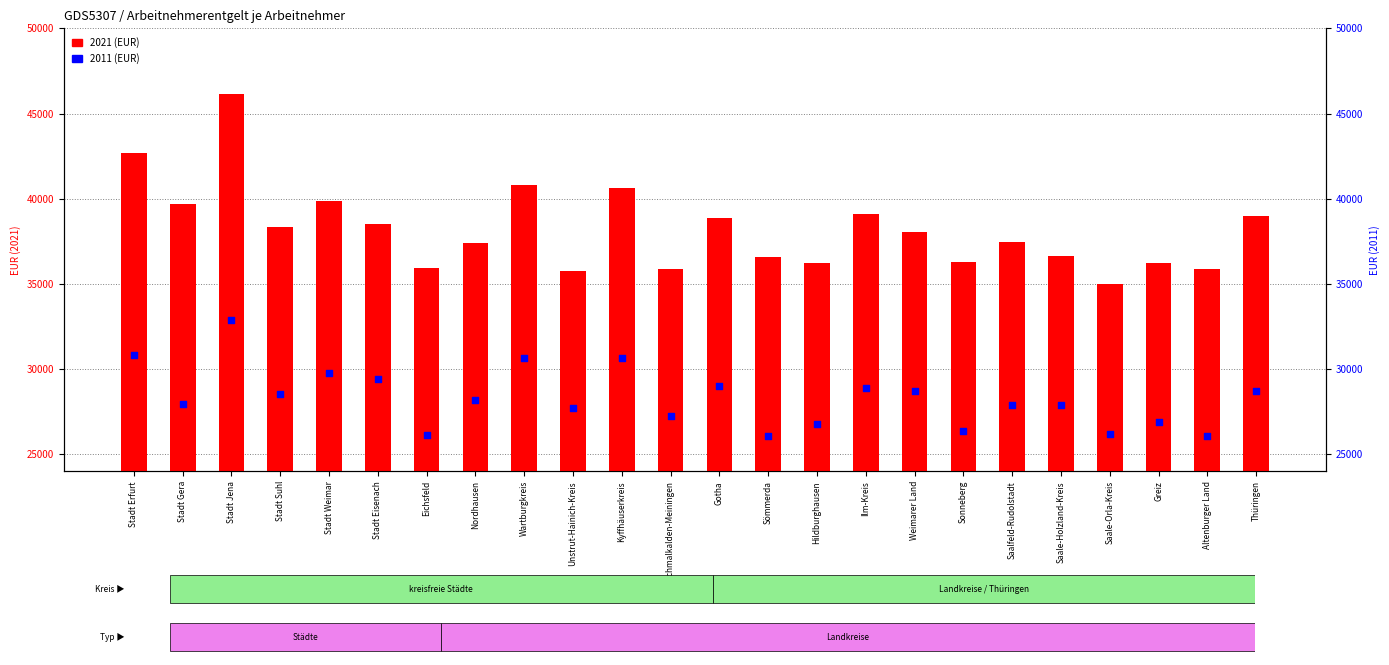

Which series reaches the minimum Y coordinate?

2011